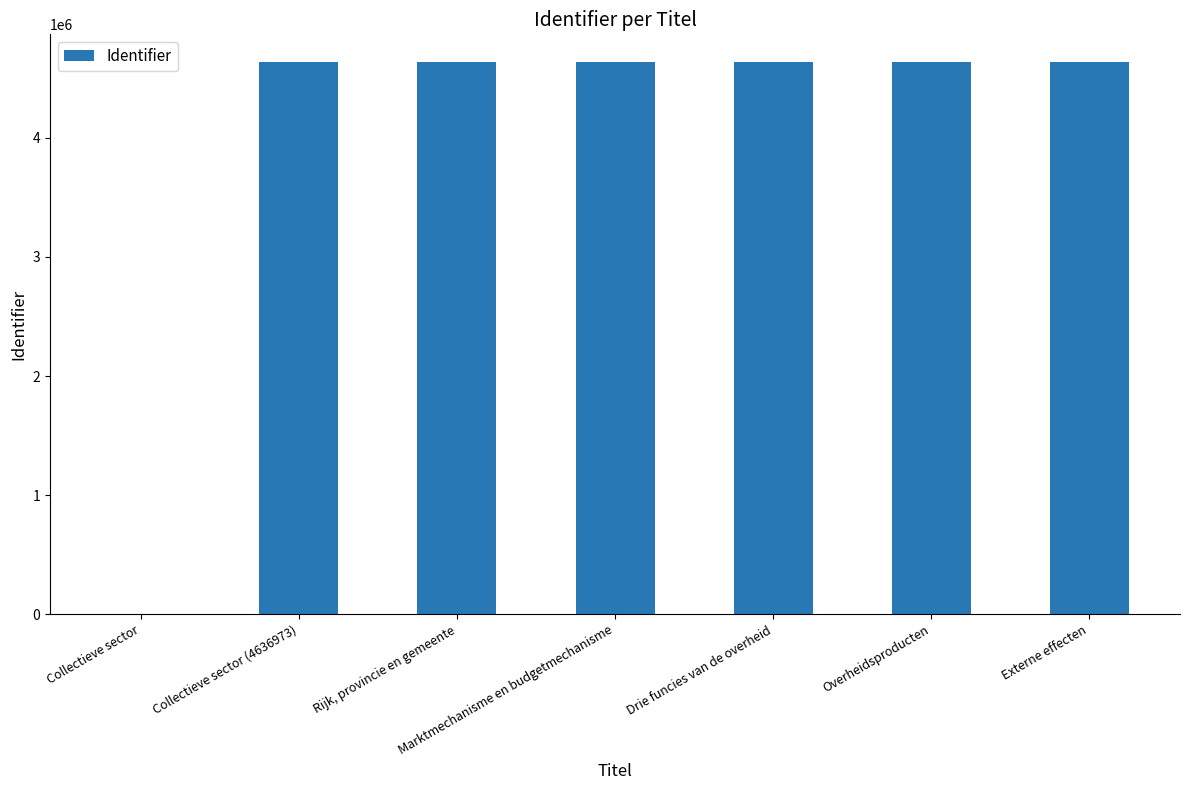

Where is the data nearest to the value 2318835?

Collectieve sector (4636973)